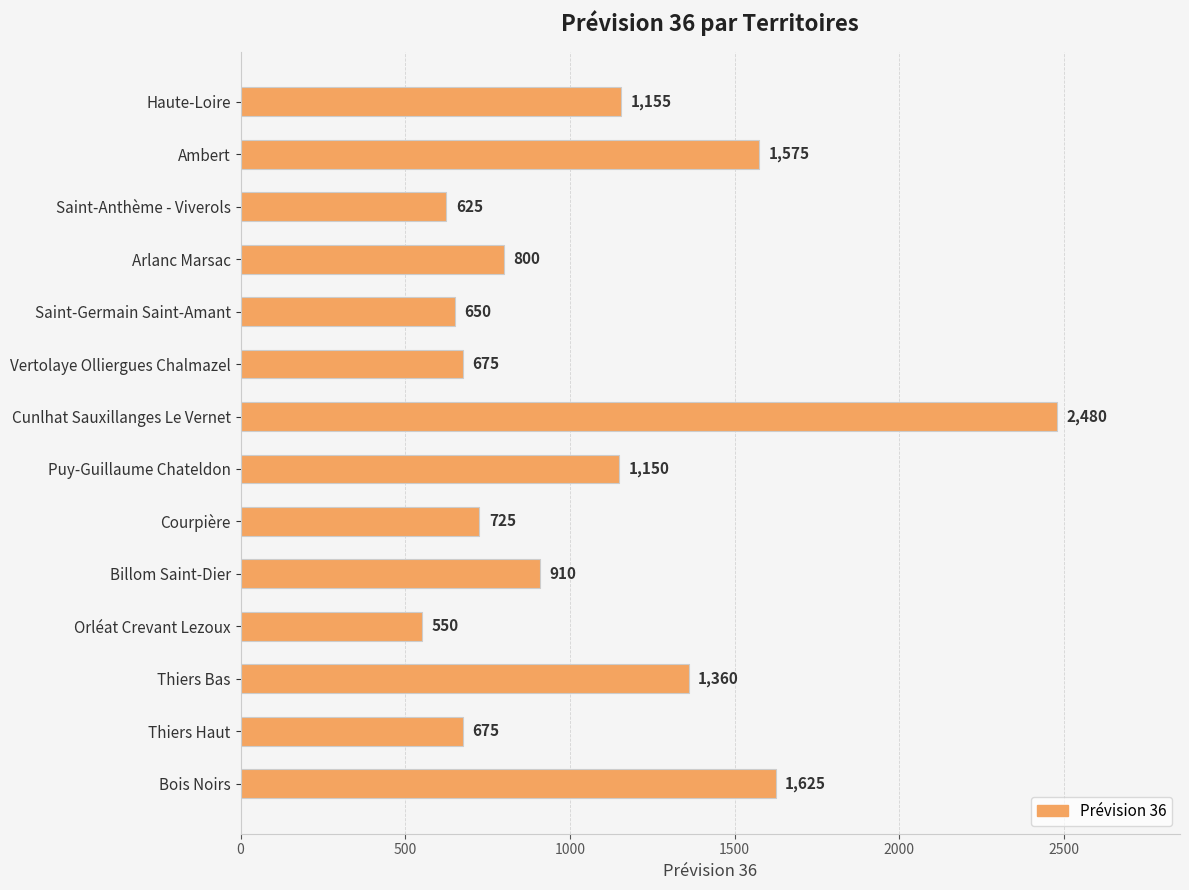

Reading top to bottom, transcribe all the data shown in this chart.

Haute-Loire=1155	Ambert=1575	Saint-Anthème - Viverols=625	Arlanc Marsac=800	Saint-Germain Saint-Amant=650	Vertolaye Olliergues Chalmazel=675	Cunlhat Sauxillanges Le Vernet=2480	Puy-Guillaume Chateldon=1150	Courpière=725	Billom Saint-Dier=910	Orléat Crevant Lezoux=550	Thiers Bas=1360	Thiers Haut=675	Bois Noirs=1625